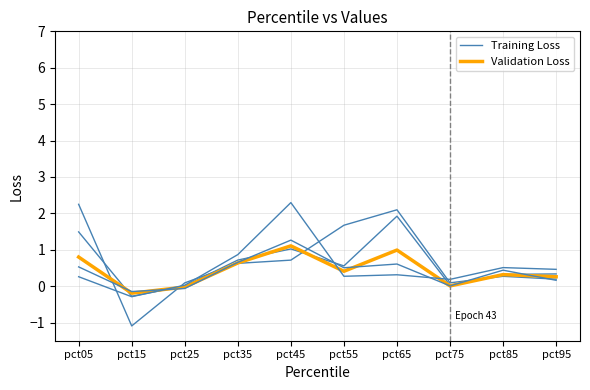

Rank the series at pct75 from highest to lowest value.

Training Loss, Validation Loss